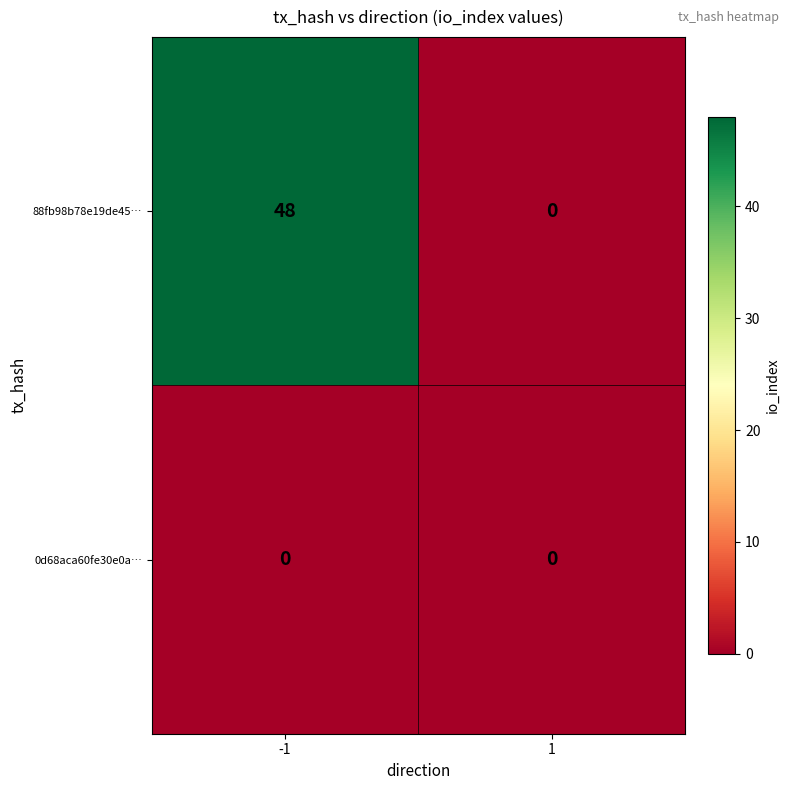

Reading left to right, what are all the values shown in this chart?

88fb98b78e19de45…: -1=48	1=0
0d68aca60fe30e0a…: -1=0	1=0